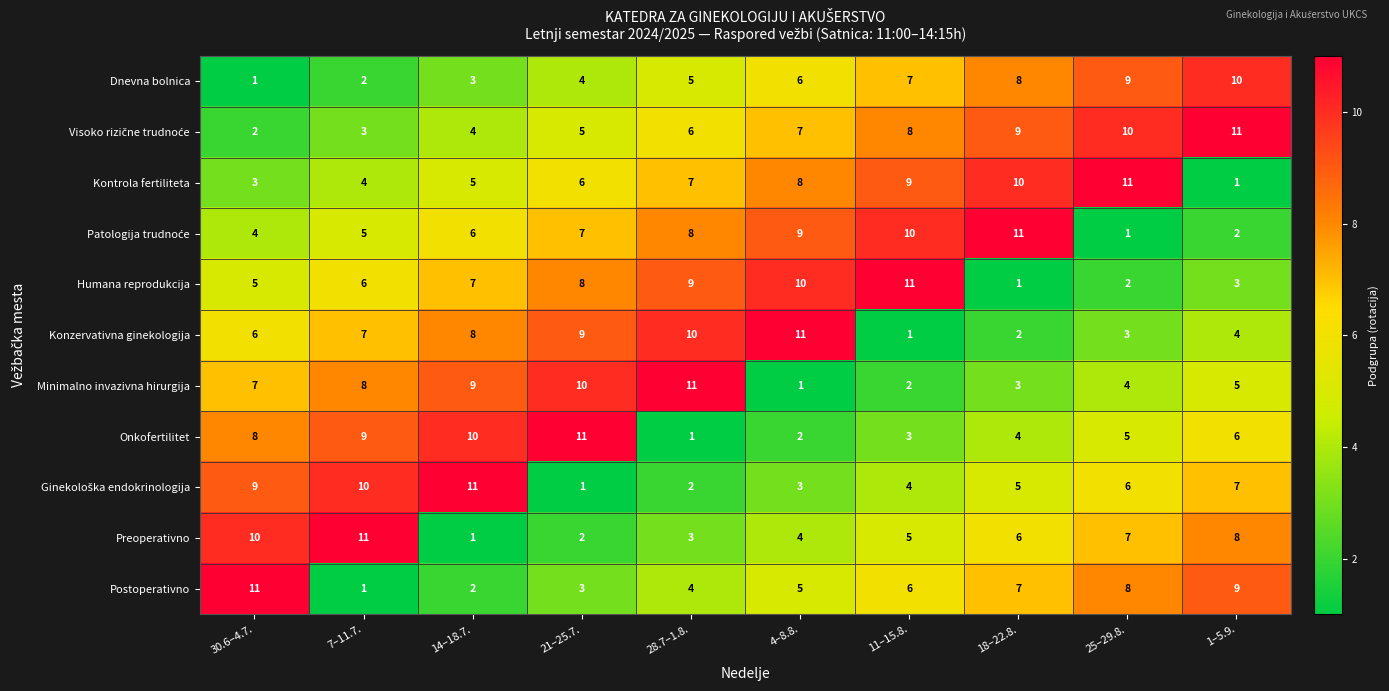

What is the sum of the Konzervativna ginekologija values at 11–15.8. and 4–8.8.?

12